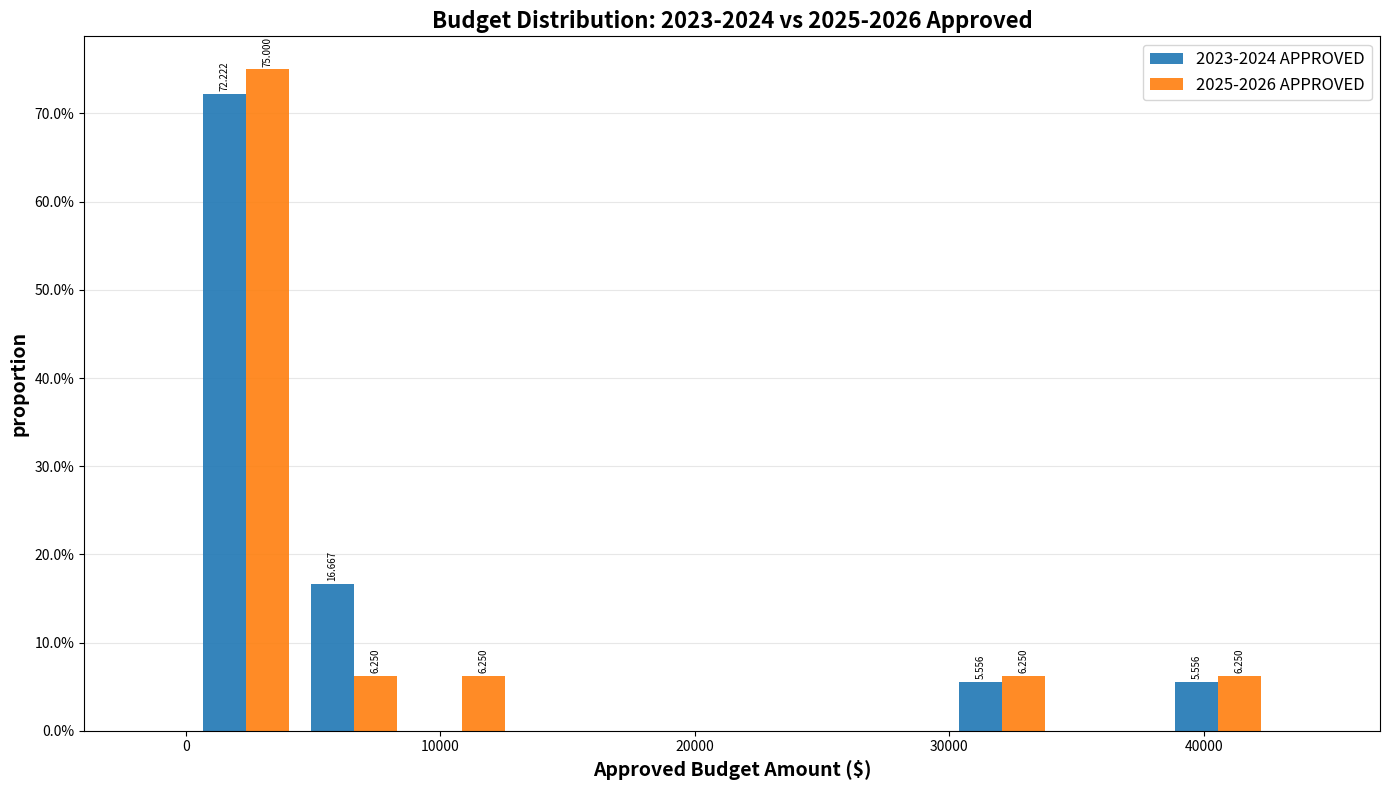

In the 2023-2024 APPROVED series, which range on the x-axis has the tallest bar?

0 to 4000